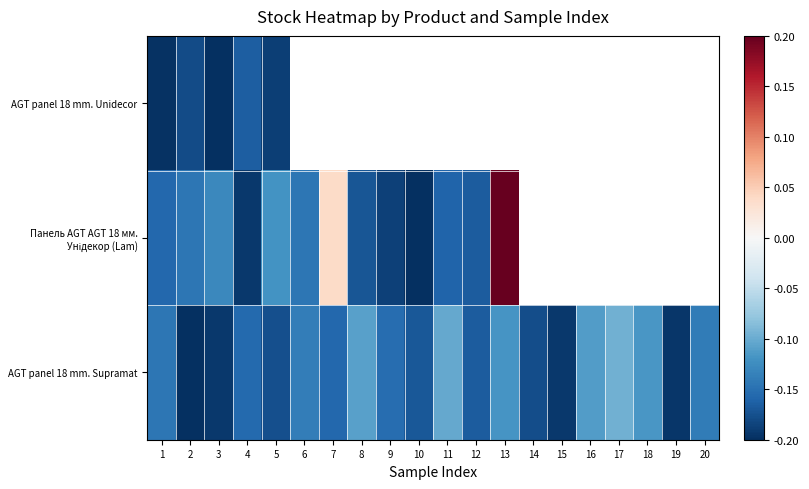

The AGT panel 18 mm. Supramat series shows -0.2 at 4. True or false?

True